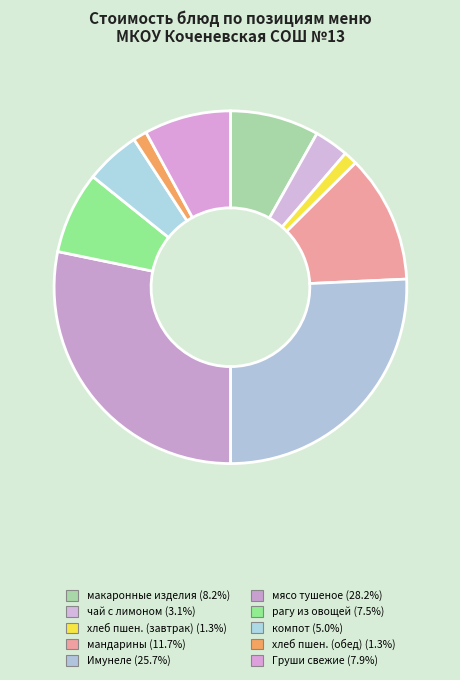

How many slices are in this pie chart?

10